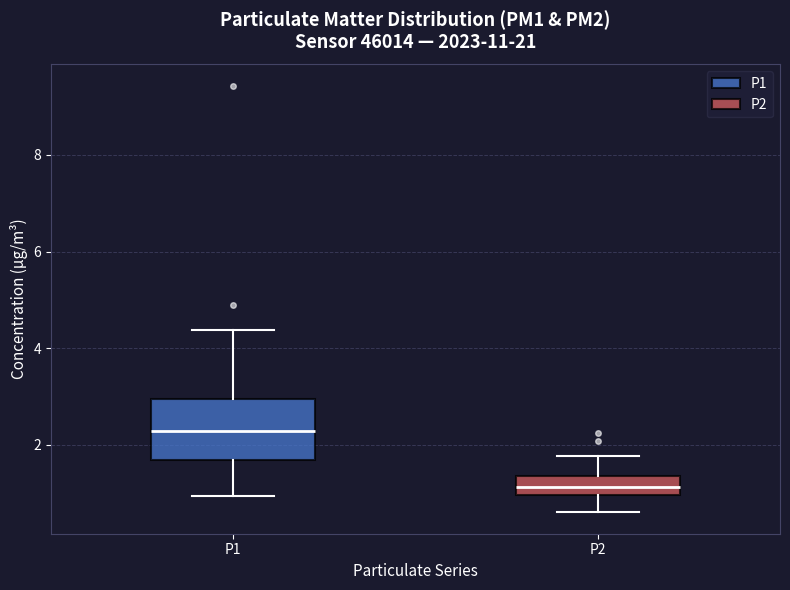

Reading left to right, transcribe this box plot: for each box, give where its median line is, the range the box spans, and where its two whiskers end, as read against the y-axis. The values are not printed on the chart, so give them approximately, as read against the axis.

P1: median 2.2, box 1.6 to 3.0, whiskers 1.0 to 4.4
P2: median 1.2, box 1.0 to 1.4, whiskers 0.6 to 1.8